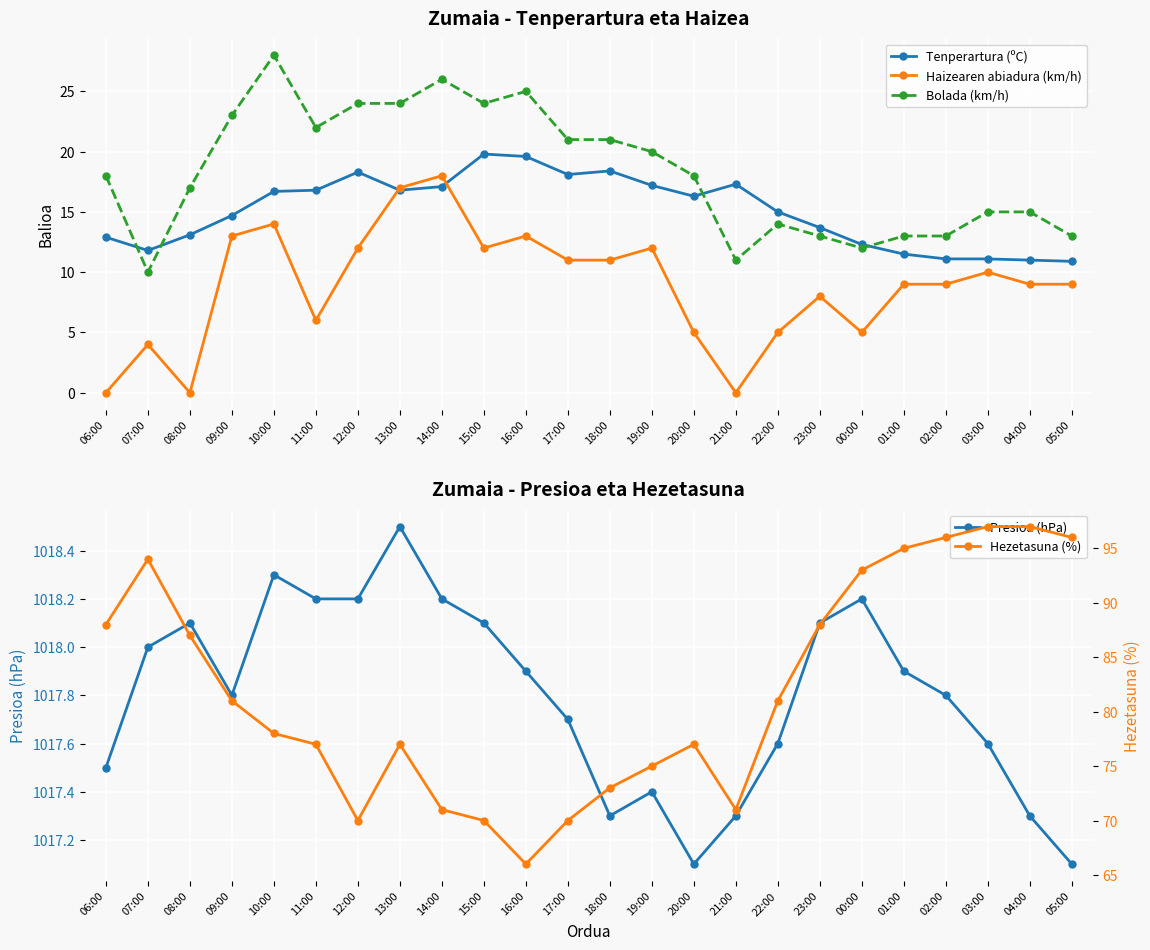

True or false: Hezetasuna (%) and Bolada (km/h) cross at least once.

False